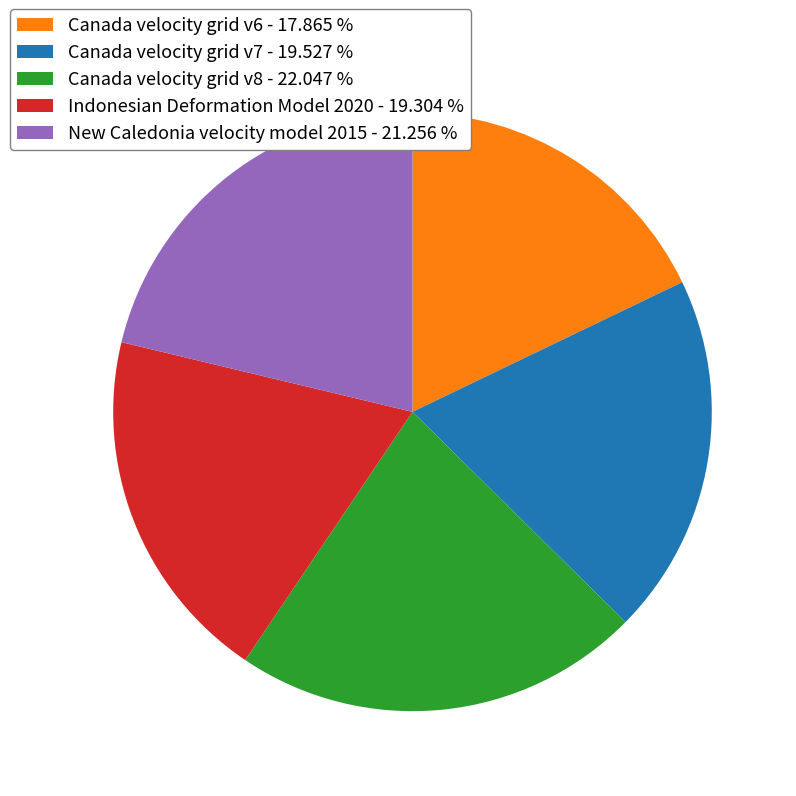

Is there a majority slice in this chart?

No